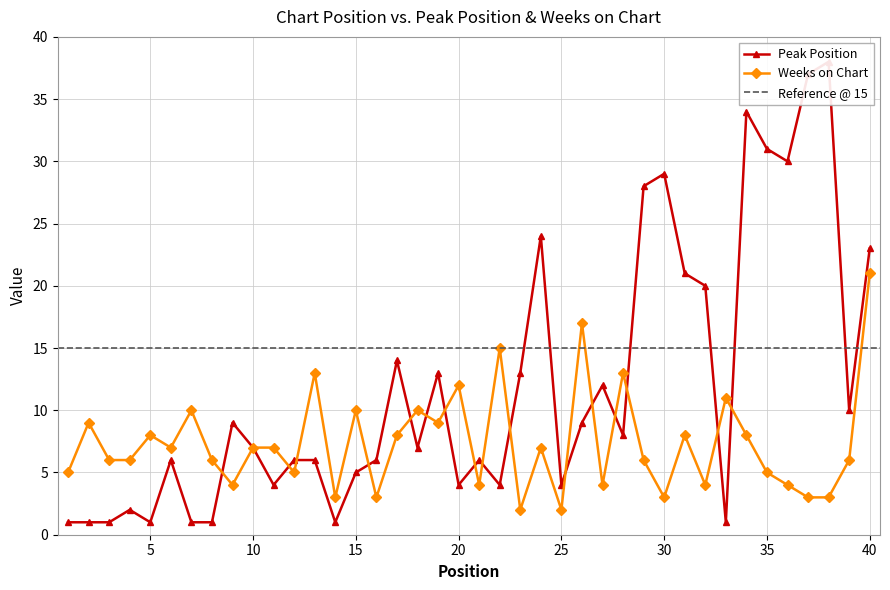

What is the value of the Peak Position point at the 15th from the left?

5